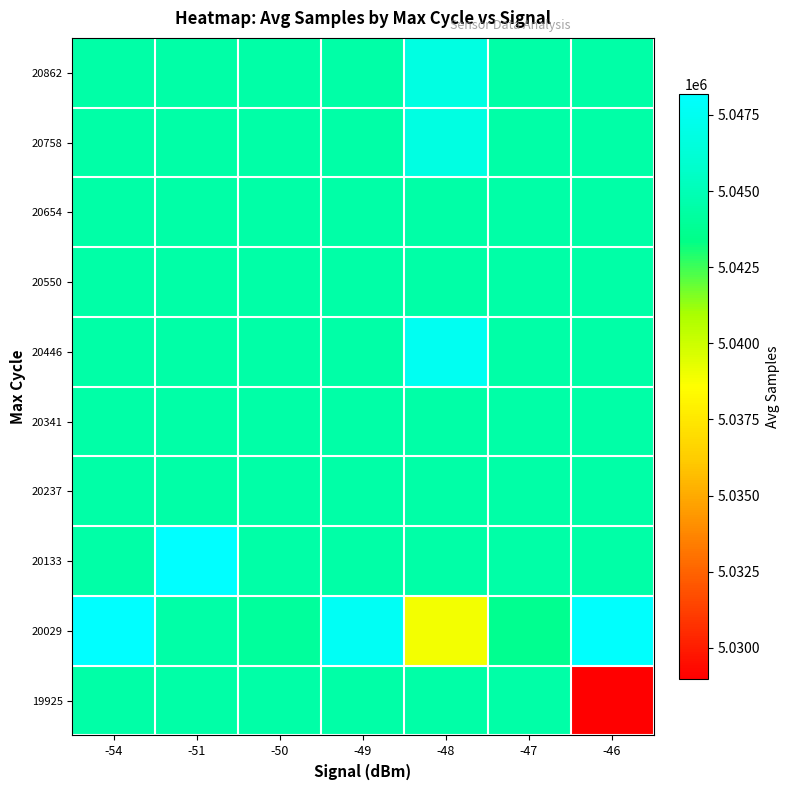

Which series has the largest range (max minus min)?

19925